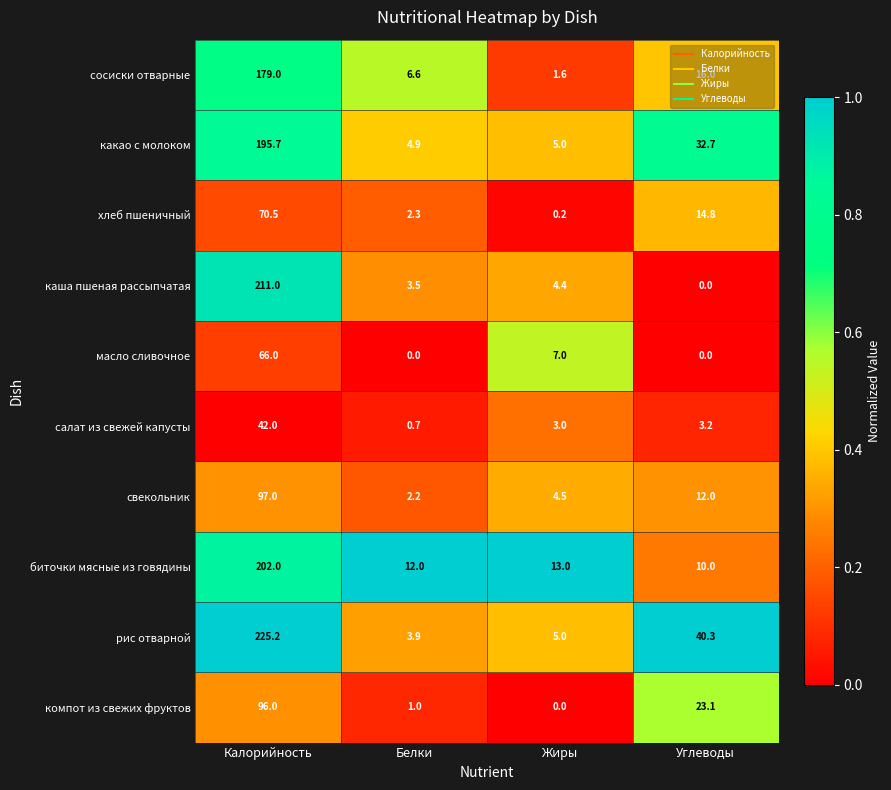

What is the sum of the хлеб пшеничный values at Жиры and Калорийность?

70.7